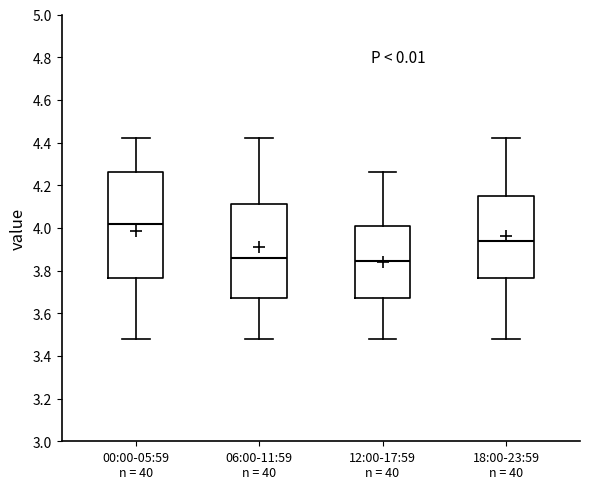

Where does the median line of the box for 18:00-23:59 n = 40 sit on the y-axis? The values are not printed on the chart, so give them approximately, as read against the axis.

3.94